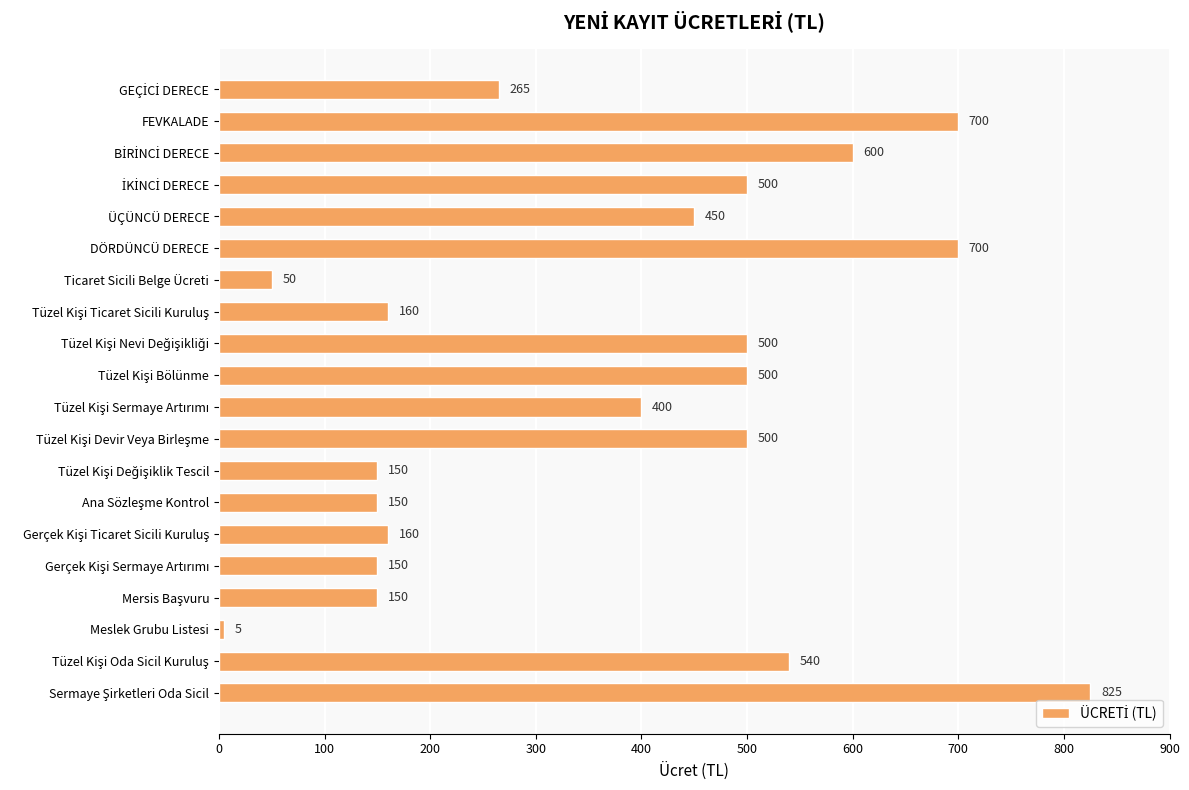

Are the bars grouped side by side (vs. stacked)?

No